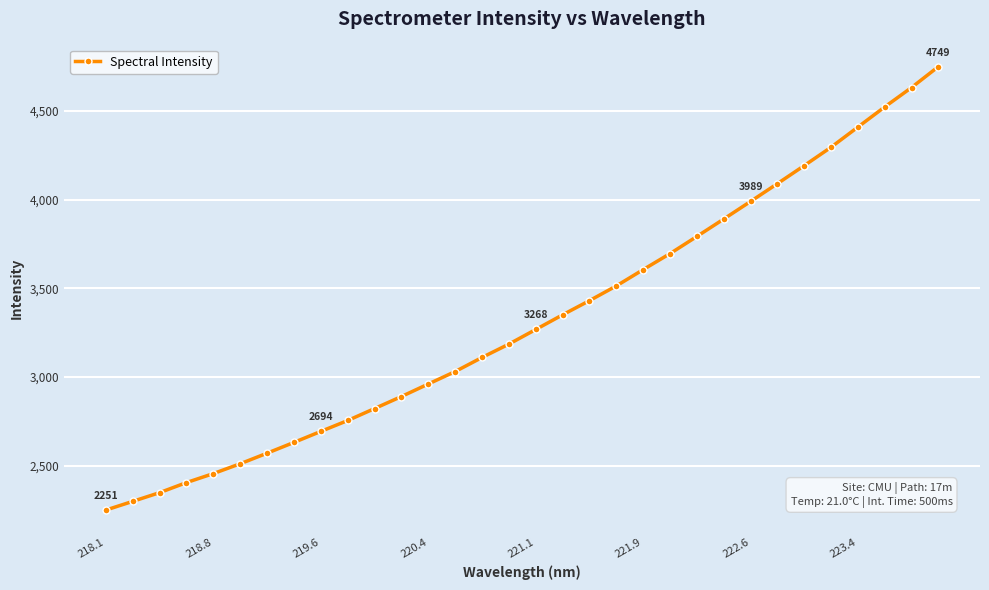

How many data points does each series have?

32